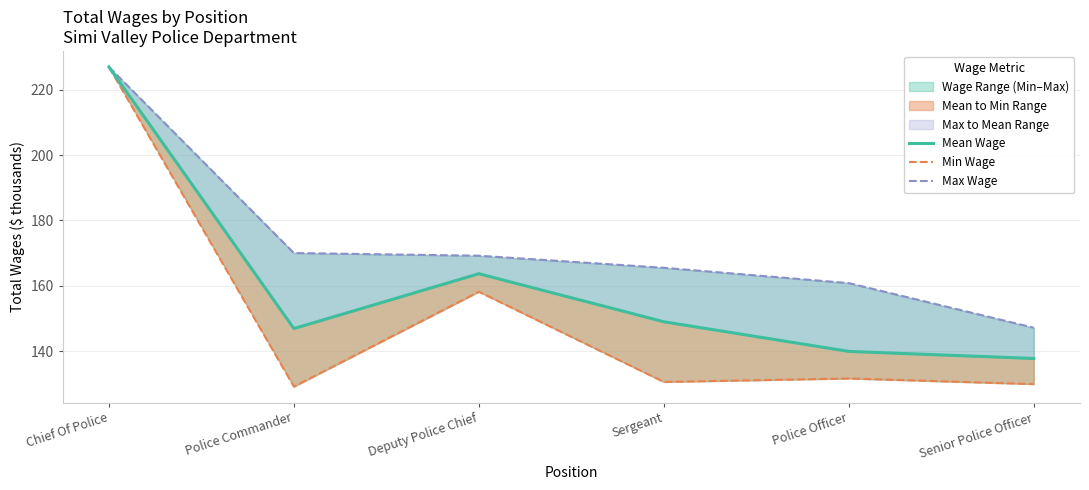

At which category does Mean Wage reach its first local peak?

Deputy Police Chief